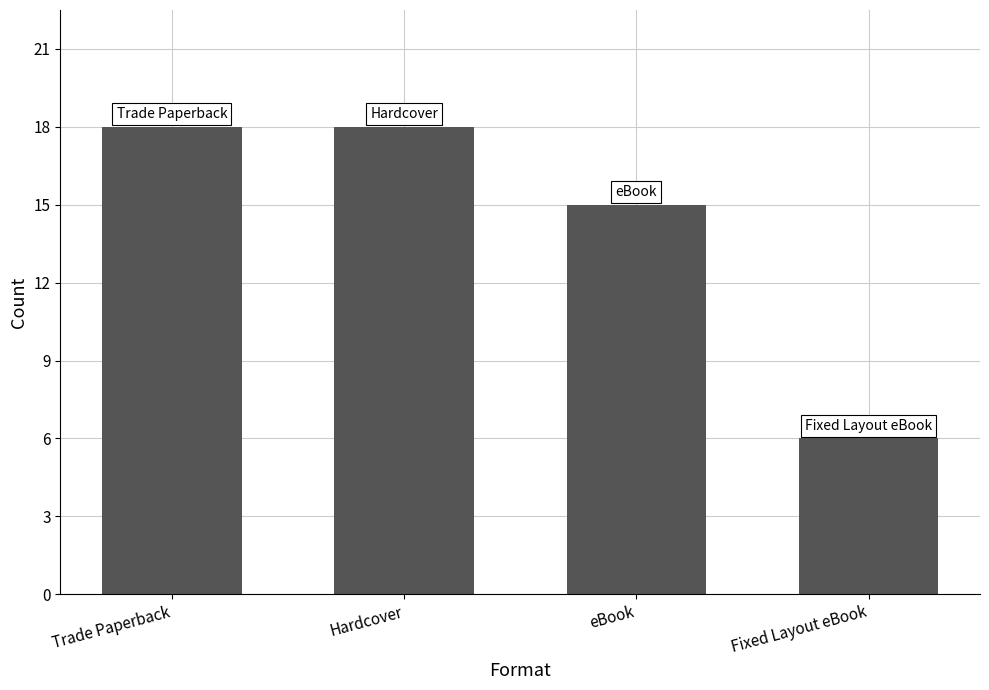

What is the minimum value shown in the chart?

6